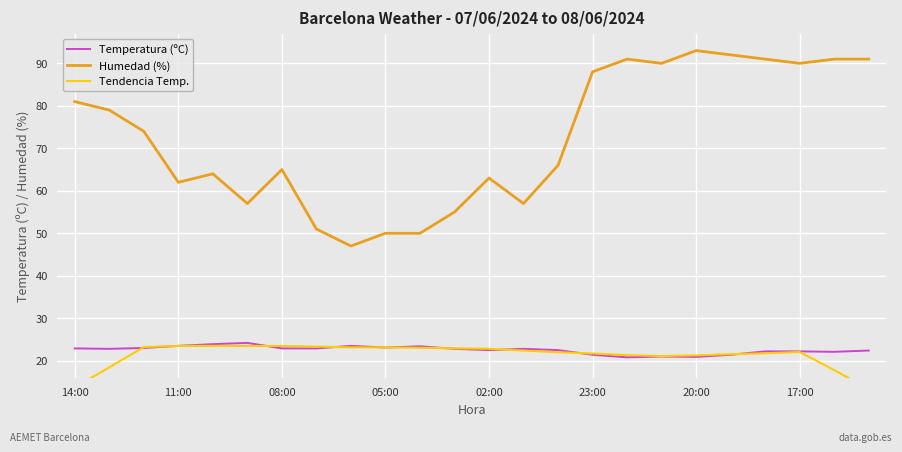

True or false: Tendencia Temp. has a value of 21.8 at 20.

True